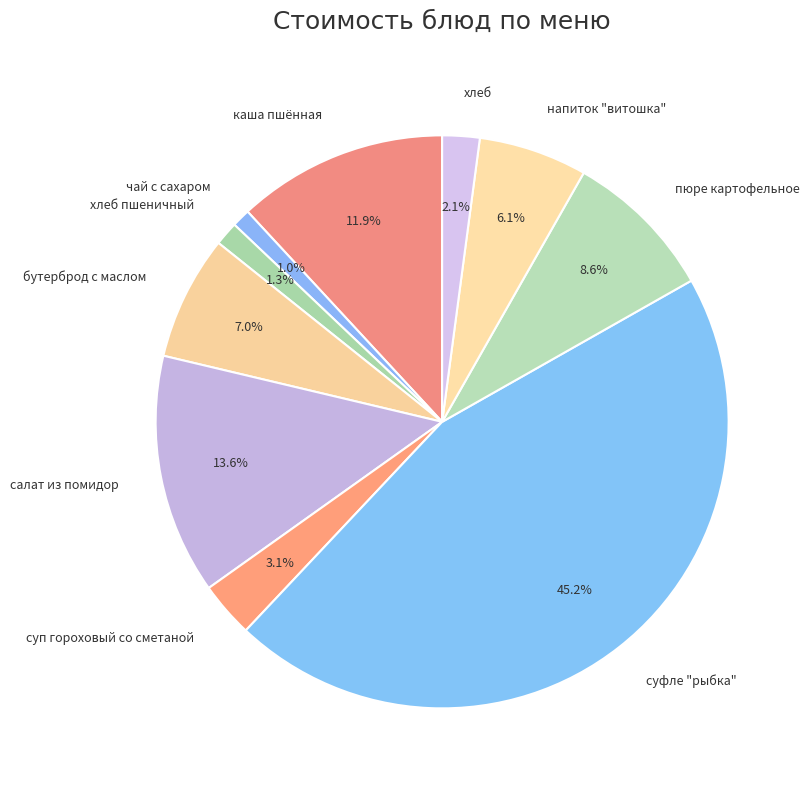

Is каша пшённая the majority of the pie?

No